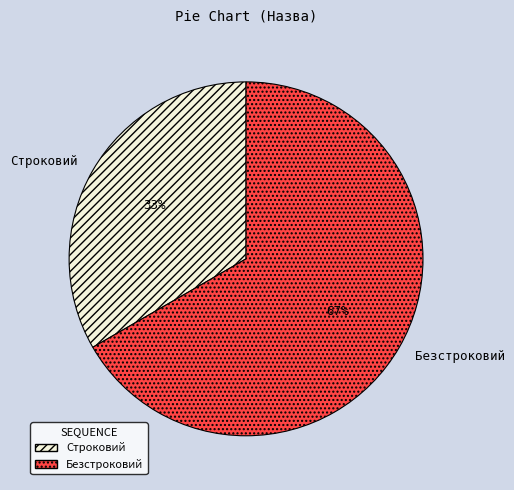

Rank the categories by value from highest to lowest.

Безстроковий, Строковий